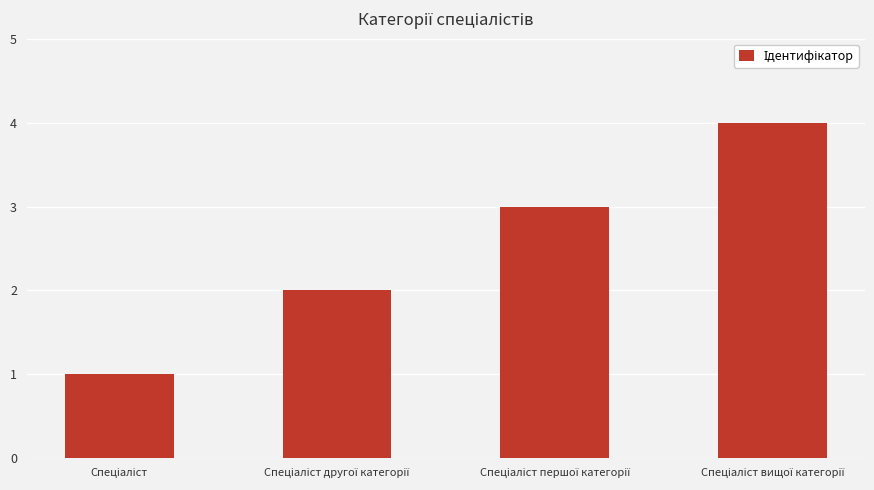

What is the maximum value shown in the chart?

4